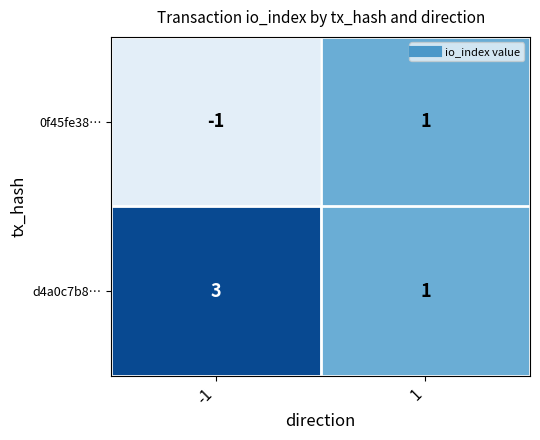

What is the maximum value for d4a0c7b8…?

3